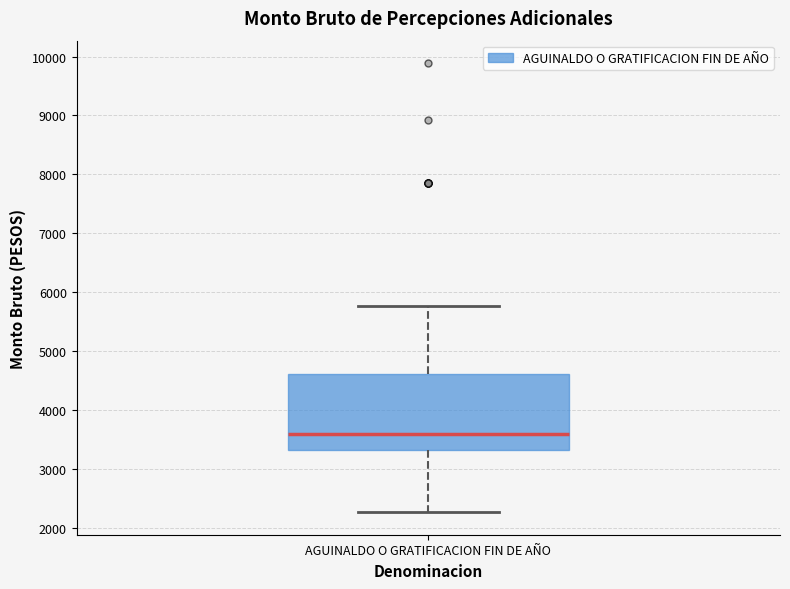

Where does the upper whisker of the box for AGUINALDO O GRATIFICACION FIN DE AÑO end on the y-axis? The values are not printed on the chart, so give them approximately, as read against the axis.

5800